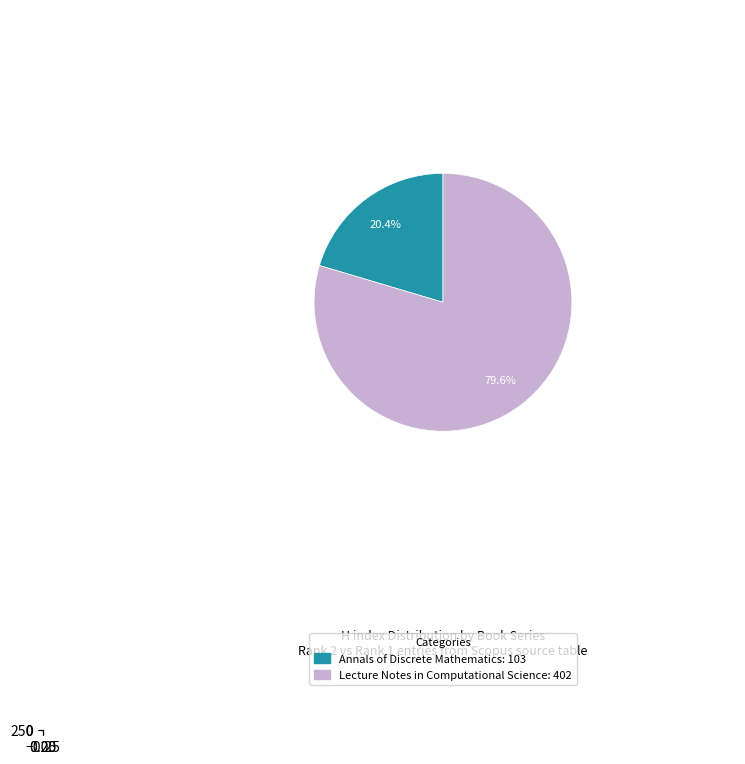

Does Lecture Notes in Computational Science represent more than half of the total?

Yes